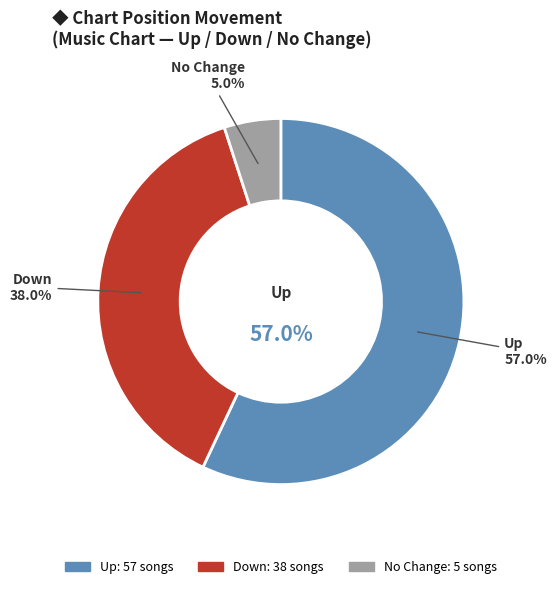

Which has a higher value, down or up?

up